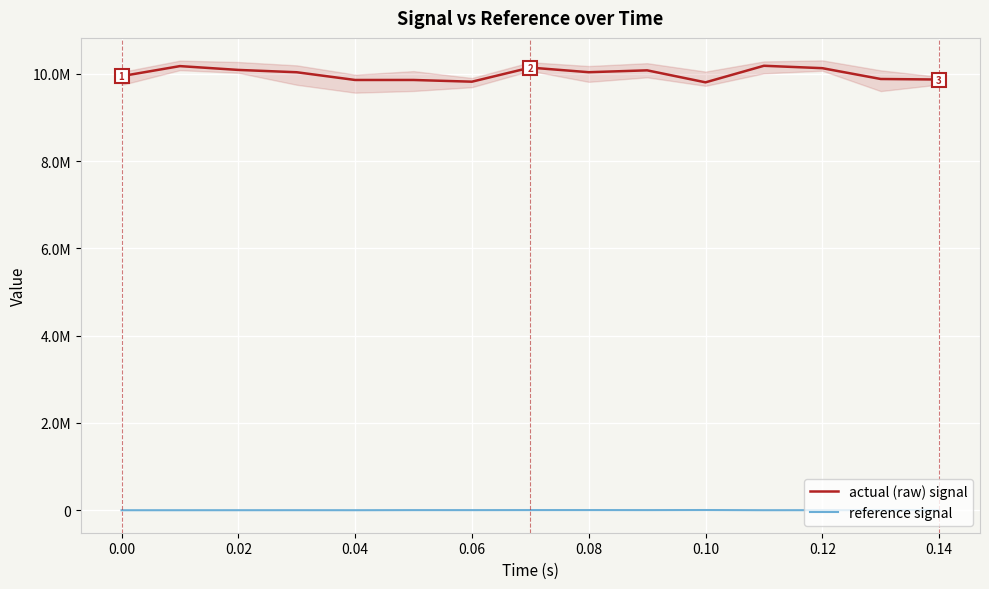

Which series has the widest spread of values?

actual (raw) signal